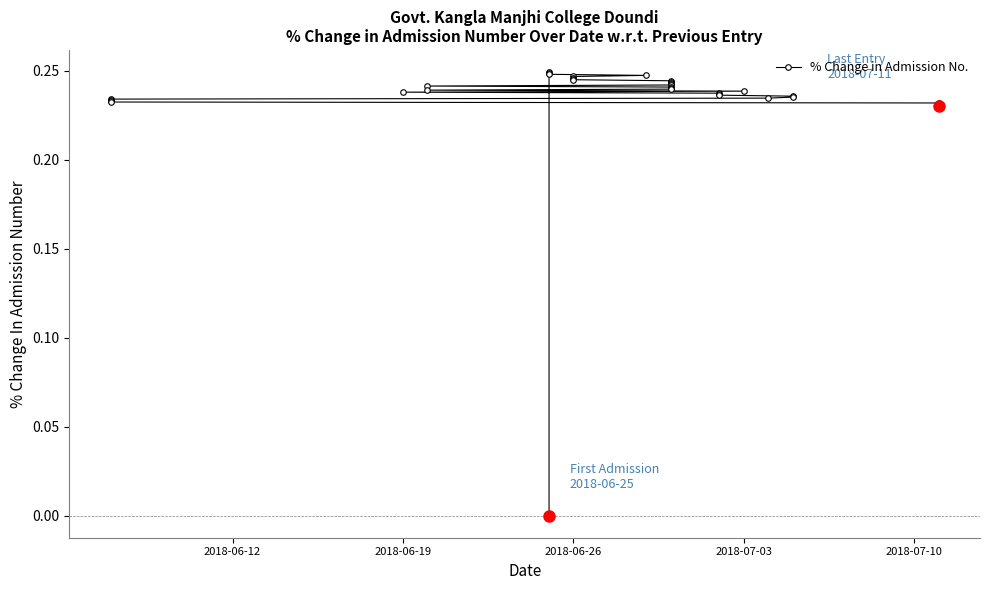

The value at 10 is 0.2. True or false?

False